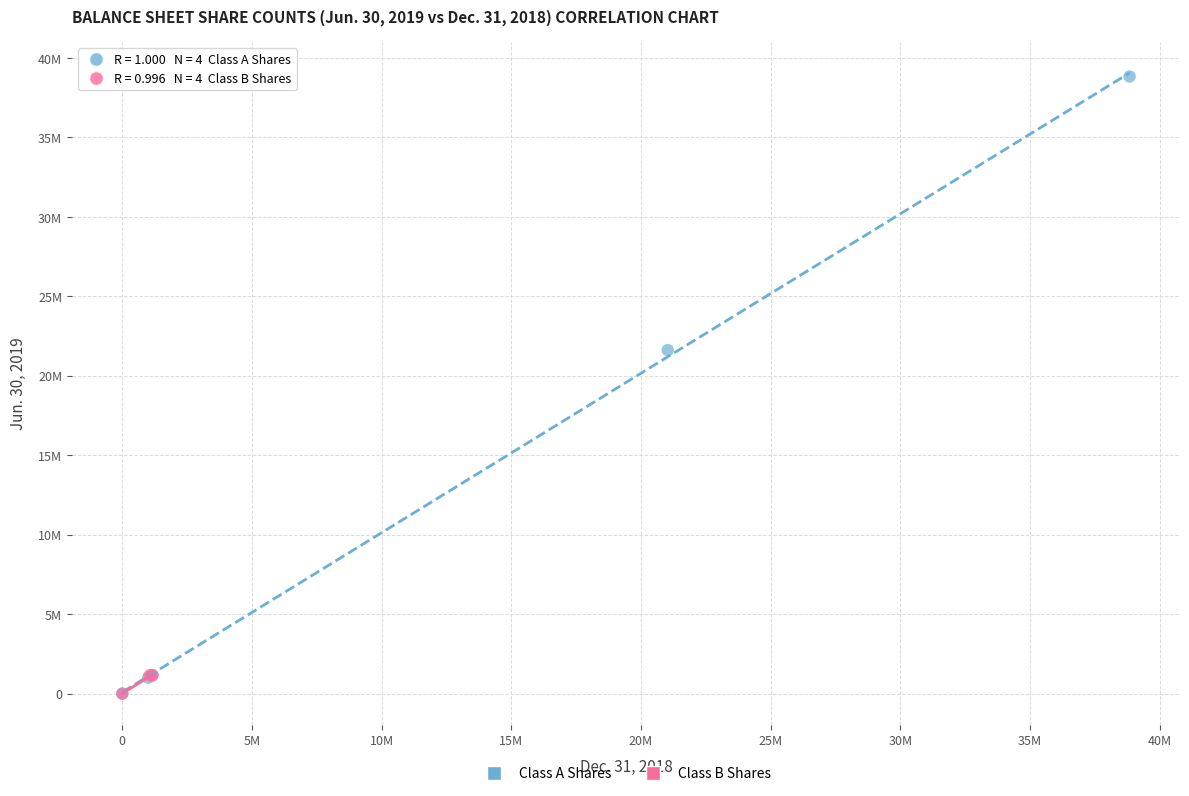

Which series contains the highest Y value?

Class A Shares